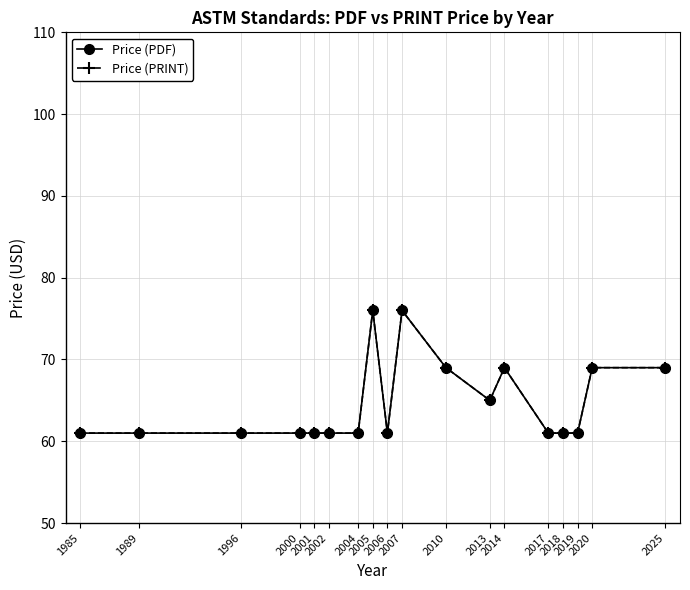

Does the chart have visible grid lines?

Yes